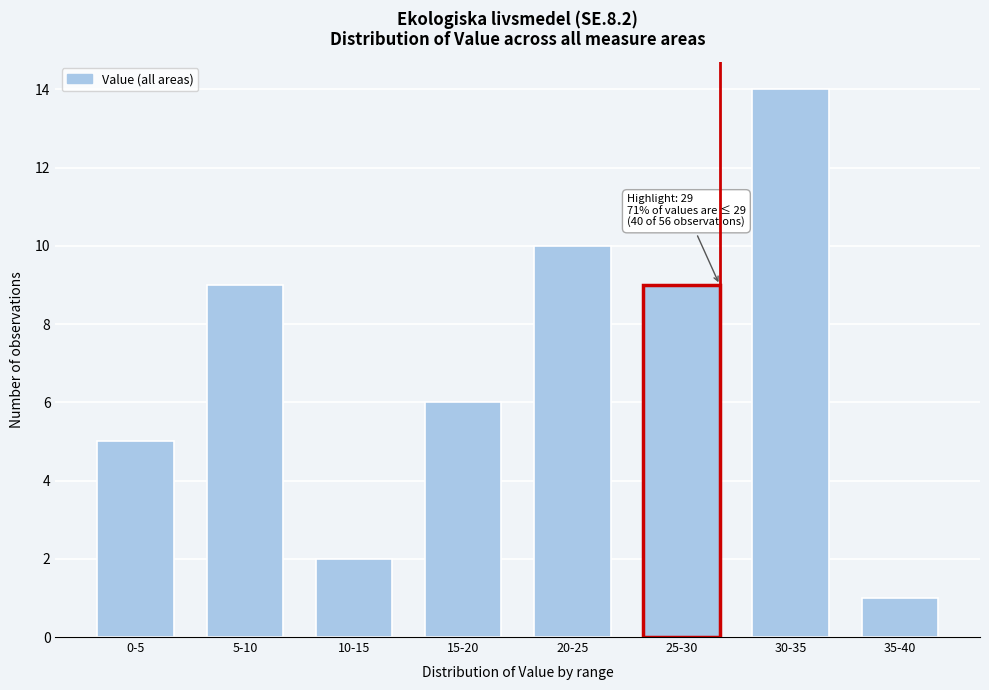

Reading left to right, list all the values displayed in this chart.

5	9	2	6	10	9	14	1